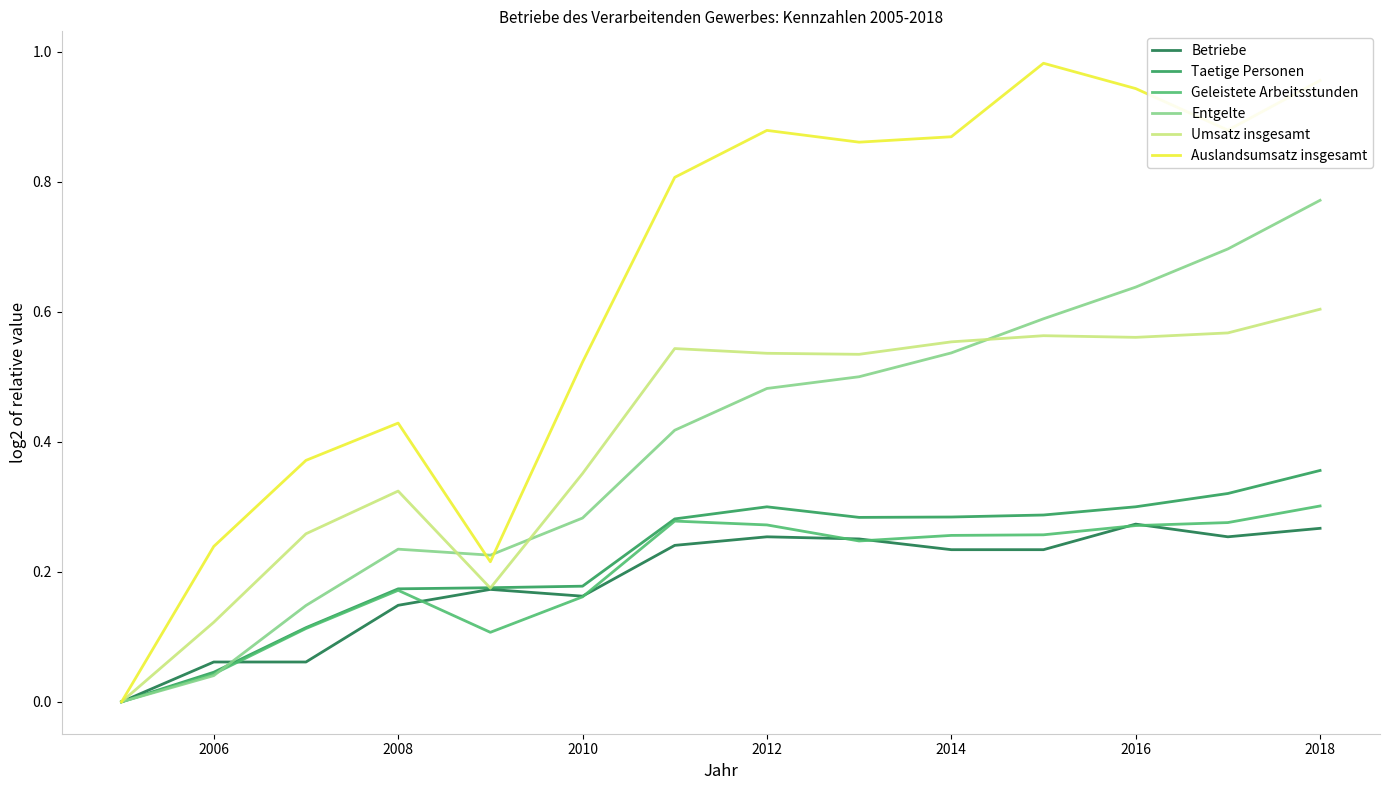

True or false: Geleistete Arbeitsstunden and Betriebe cross at least once.

True